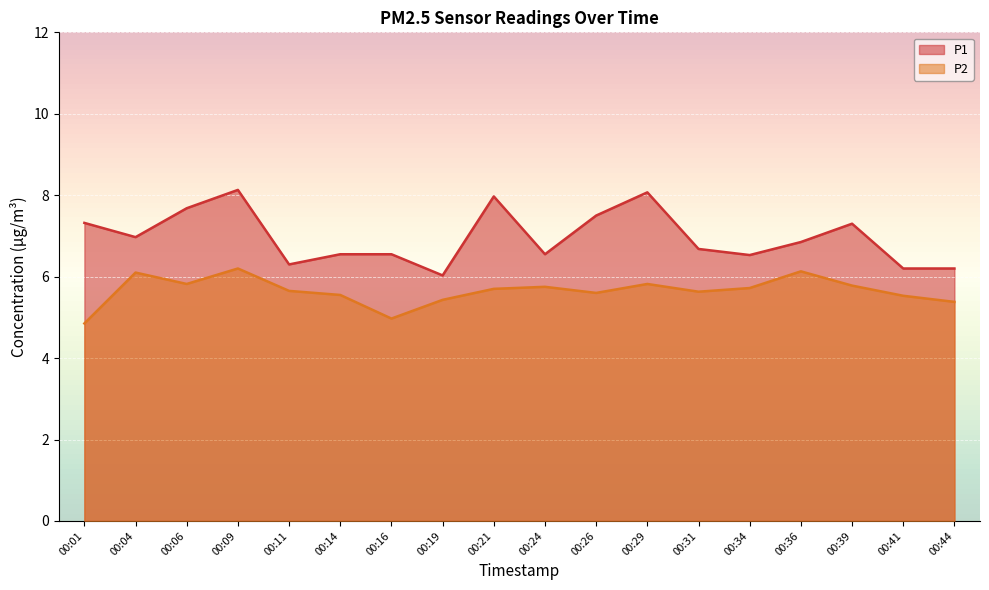

True or false: P1 has a value of 6.5 at 00:24.

True